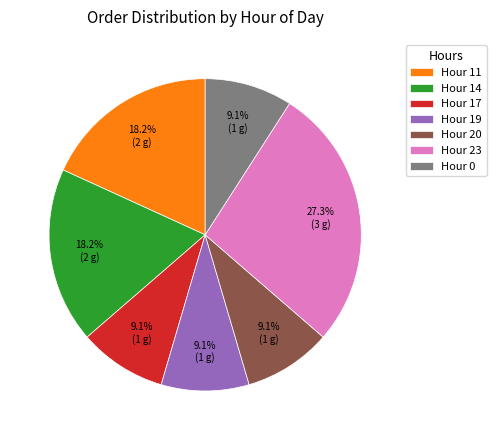

Between Hour 19 and Hour 23, which is larger?

Hour 23